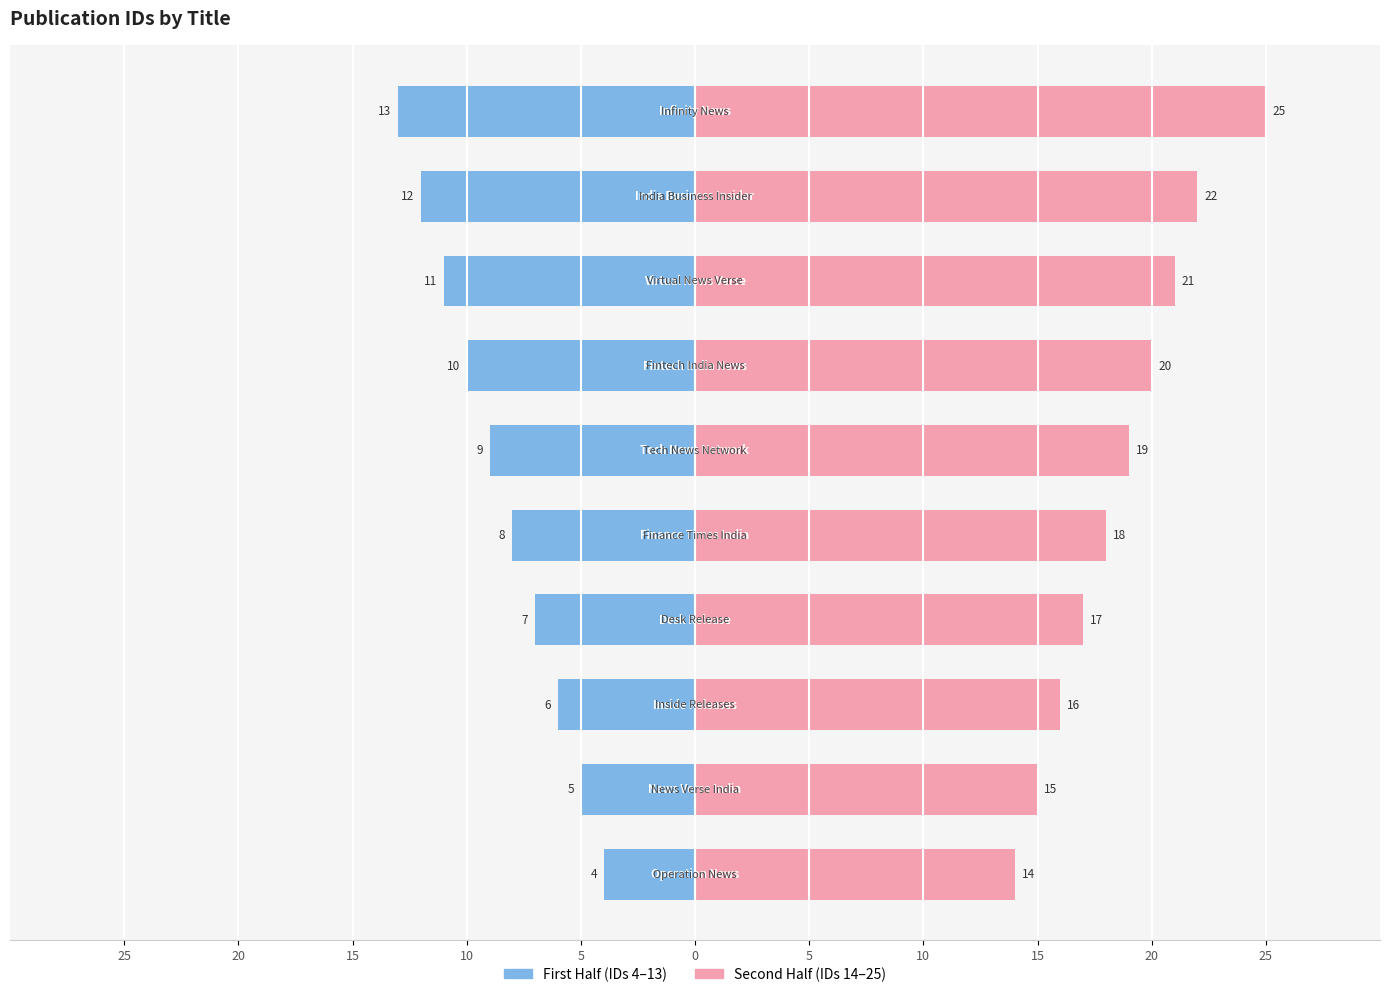

Is the value of Title (second half) at 15 greater than the value of Title (first half) at 20?

Yes